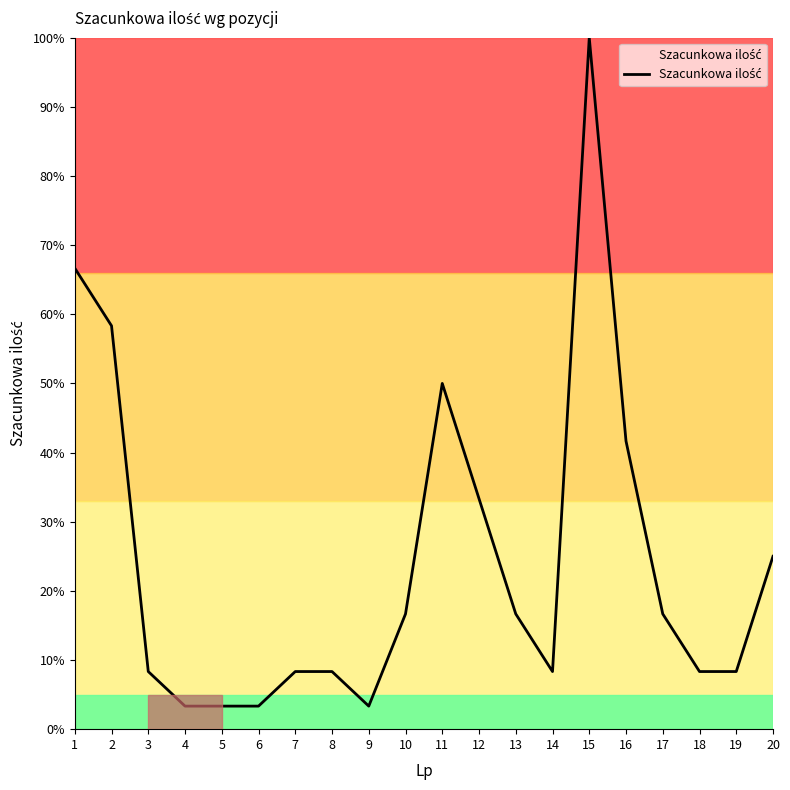

What is the change in value from 9 to 10?

+13.3